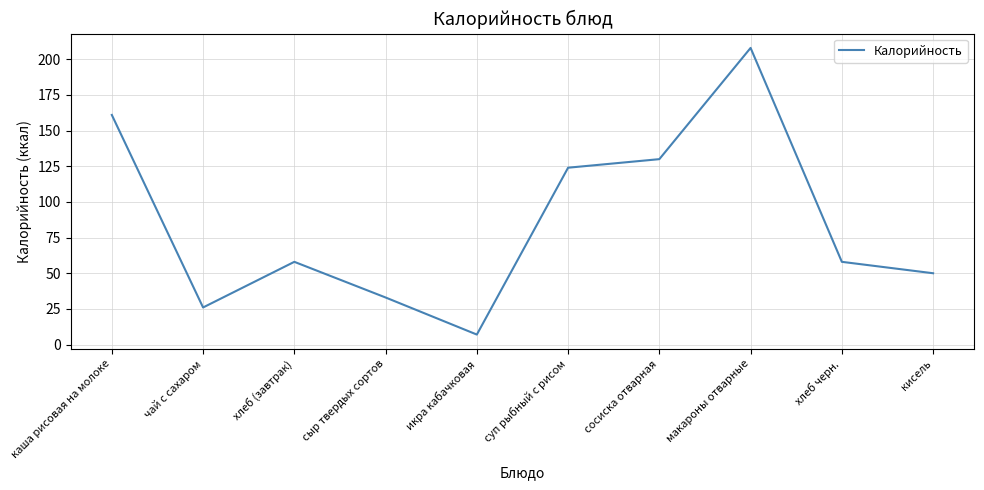

What is the difference between the maximum and minimum values?

201